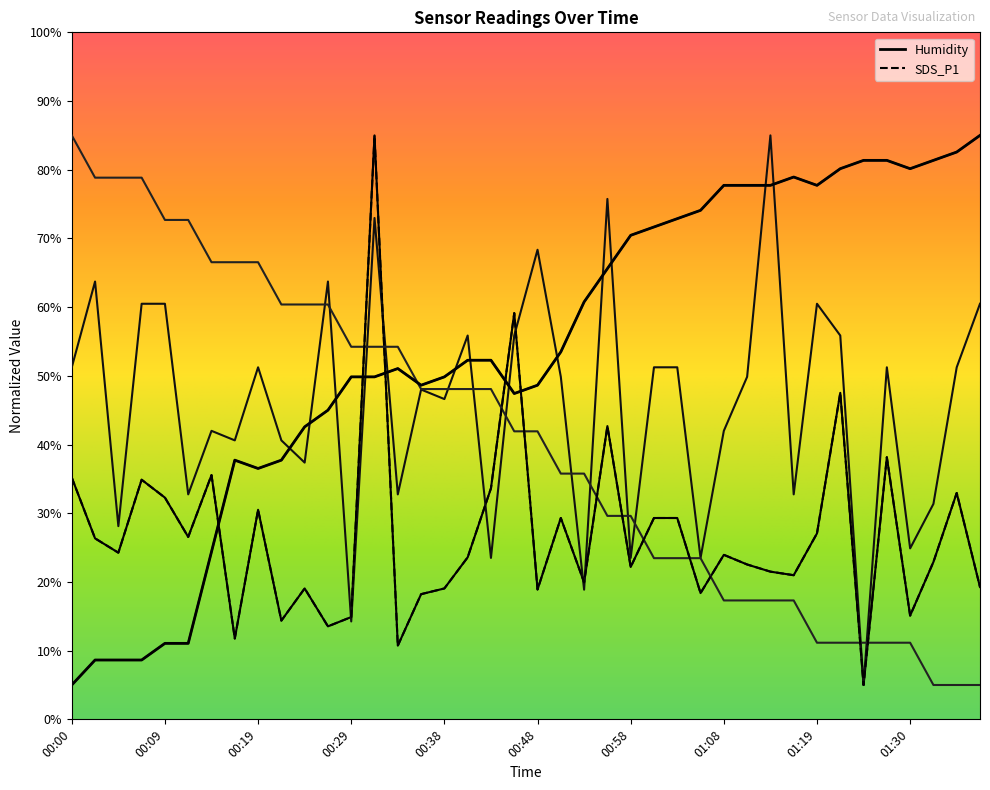

At which label is SDS_P2 closest to 45?

00:38